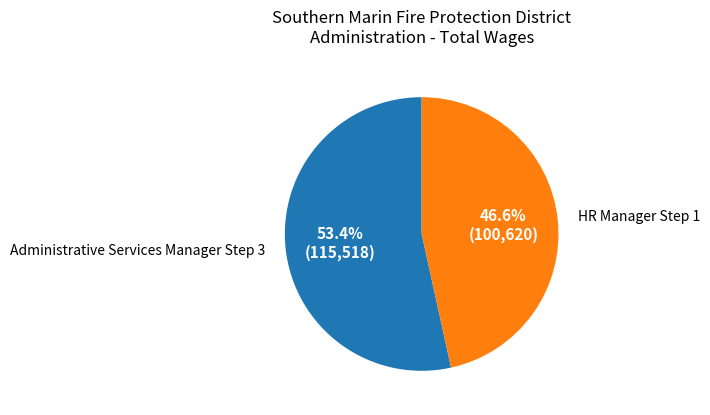

The Administrative Services Manager Step 3 slice represents 53% of the pie. True or false?

True